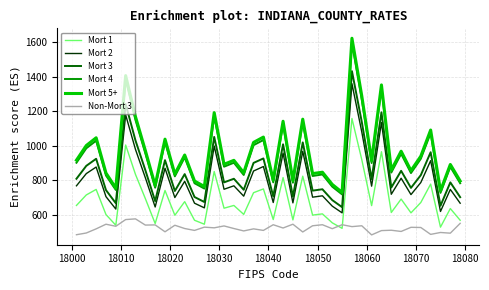

True or false: Mort 4 and Mort 2 intersect in this chart.

False